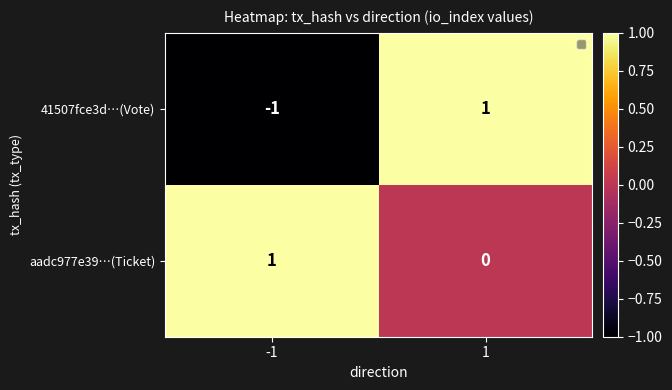

Count the number of data series in this chart.

2